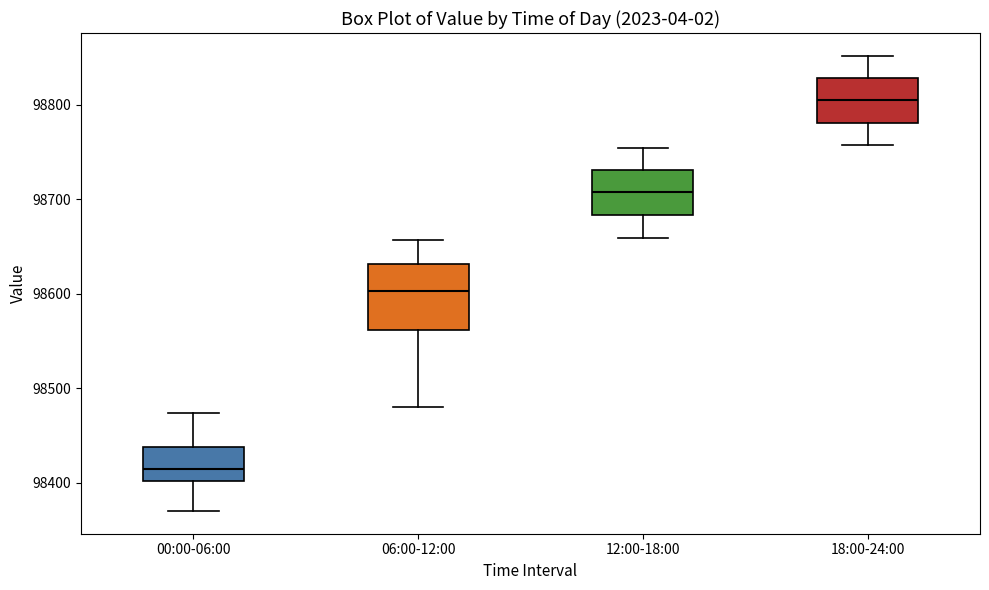

Reading left to right, read every box against the y-axis: the position of its median line, the range the box covers, and the ends of its whiskers. The values are not printed on the chart, so give them approximately, as read against the axis.

00:00-06:00: median 98410, box 98400 to 98440, whiskers 98370 to 98470
06:00-12:00: median 98600, box 98560 to 98630, whiskers 98480 to 98660
12:00-18:00: median 98710, box 98680 to 98730, whiskers 98660 to 98750
18:00-24:00: median 98800, box 98780 to 98830, whiskers 98760 to 98850